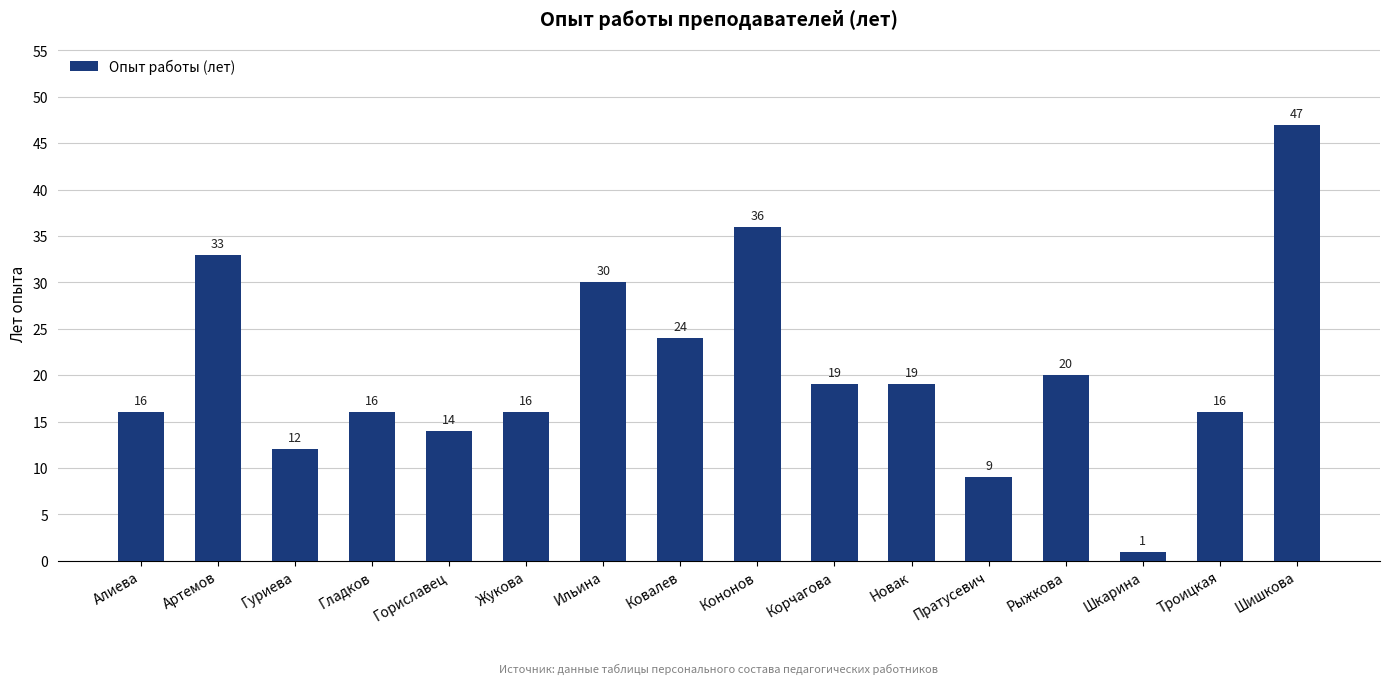

Reading left to right, extract all data points from this chart.

16	33	12	16	14	16	30	24	36	19	19	9	20	1	16	47